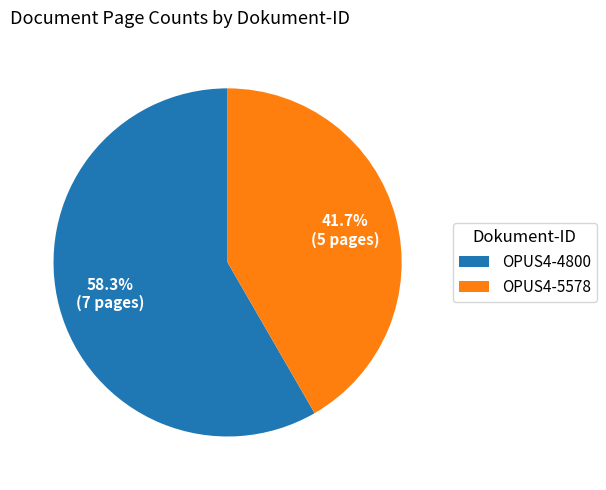

Is it true that OPUS4-5578 is 42% of the pie?

True